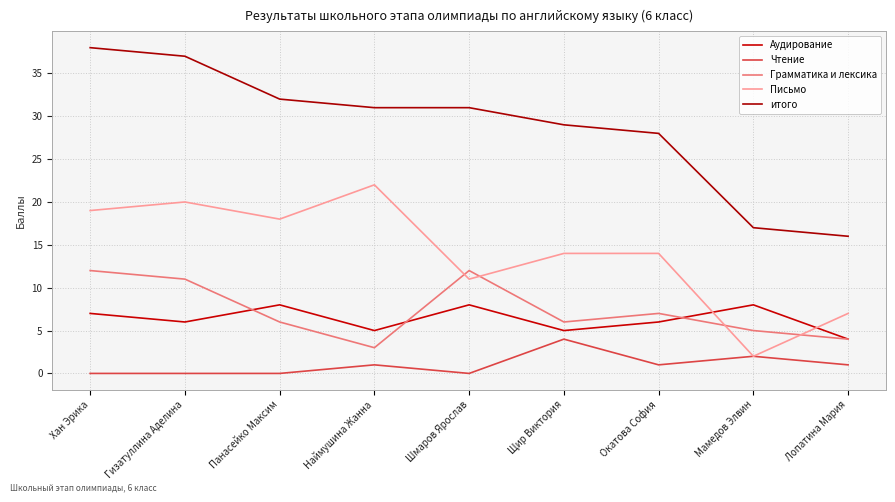

True or false: итого has more than 1 interior local peaks.

False